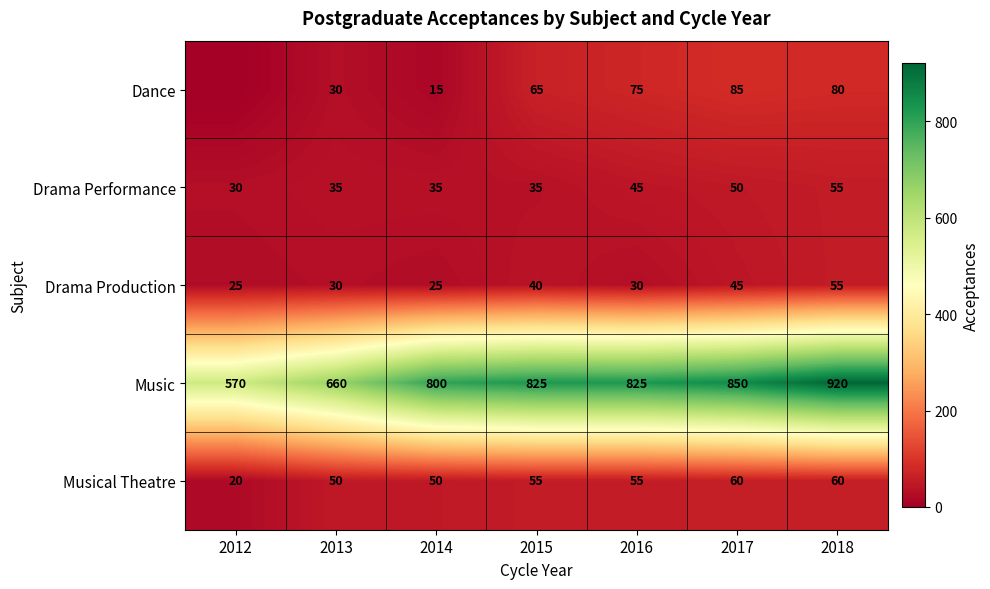

What is the sum of the Music values at 2017 and 2014?

1650